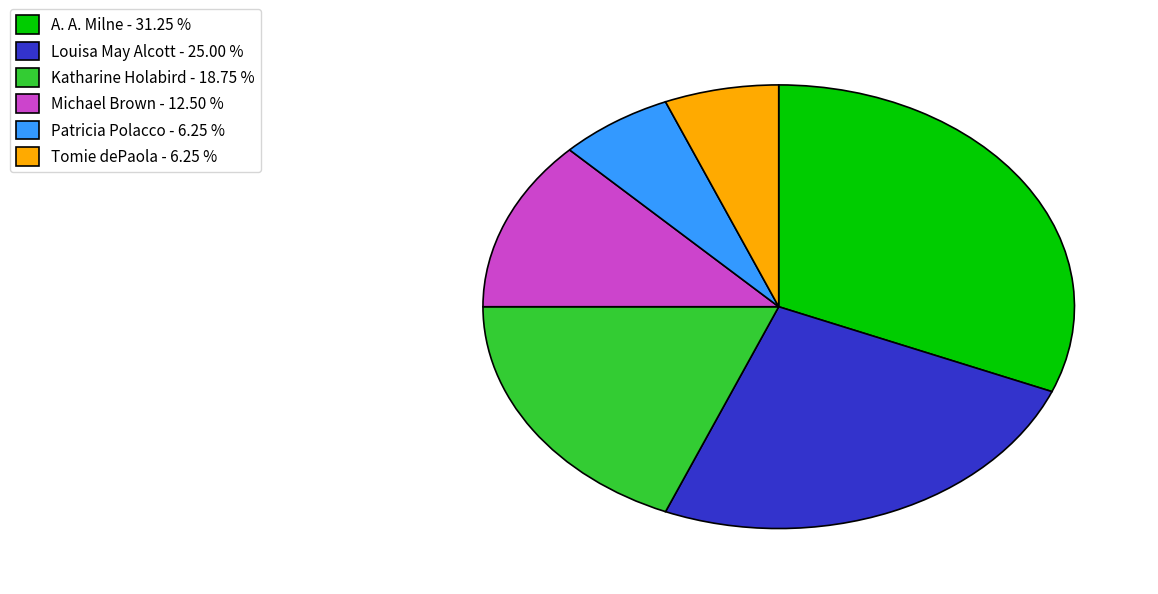

What is the largest slice in the pie chart?

A. A. Milne - 31.25 %